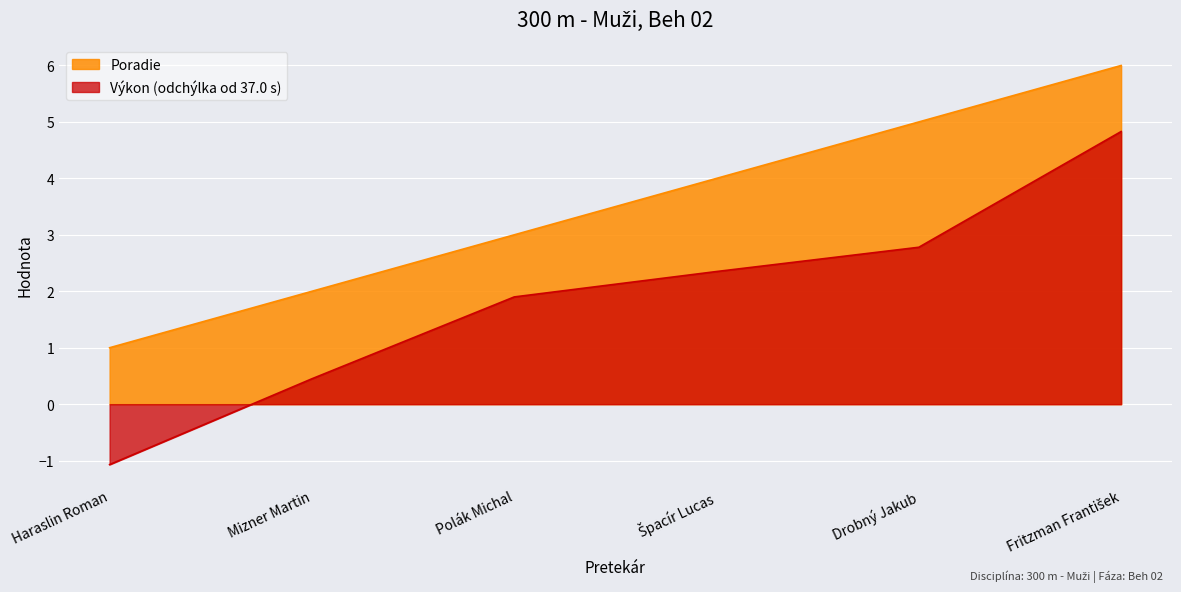

List the labels in order of Poradie value, smallest first.

Haraslin Roman, Mizner Martin, Polák Michal, Špacír Lucas, Drobný Jakub, Fritzman František